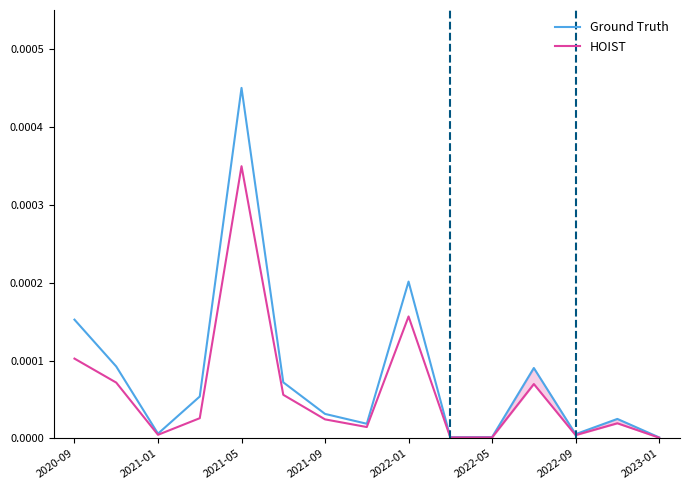

Where is the first local minimum for Ground Truth?

2021-01